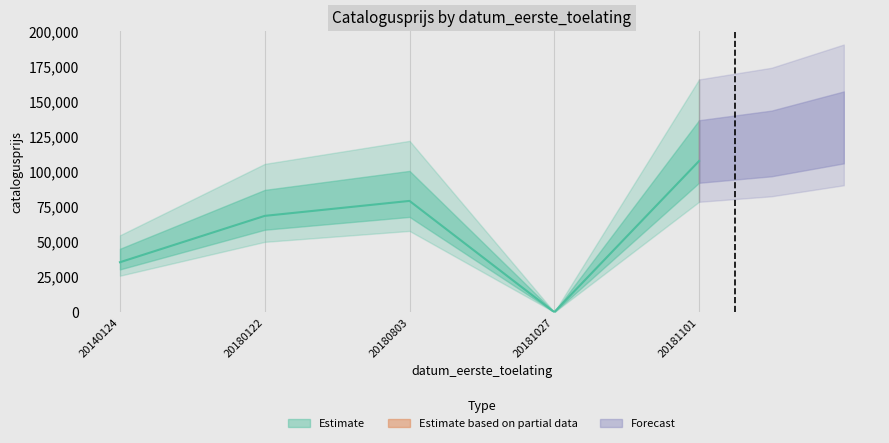

How many data points are less than 68550?

2